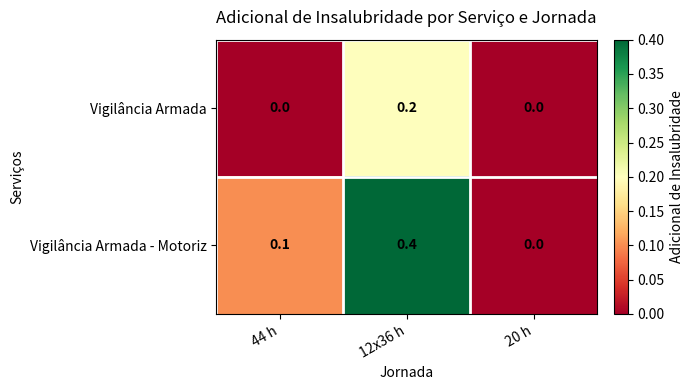

Which series has the largest total across all categories?

Vigilância Armada - Motoriz